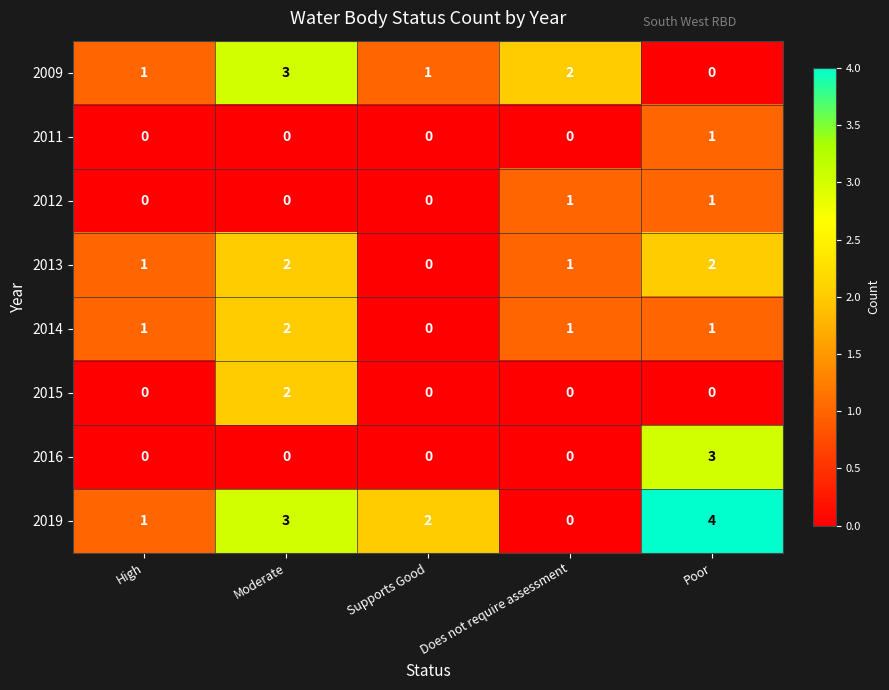

At which label is 2019 closest to 2?

Supports Good